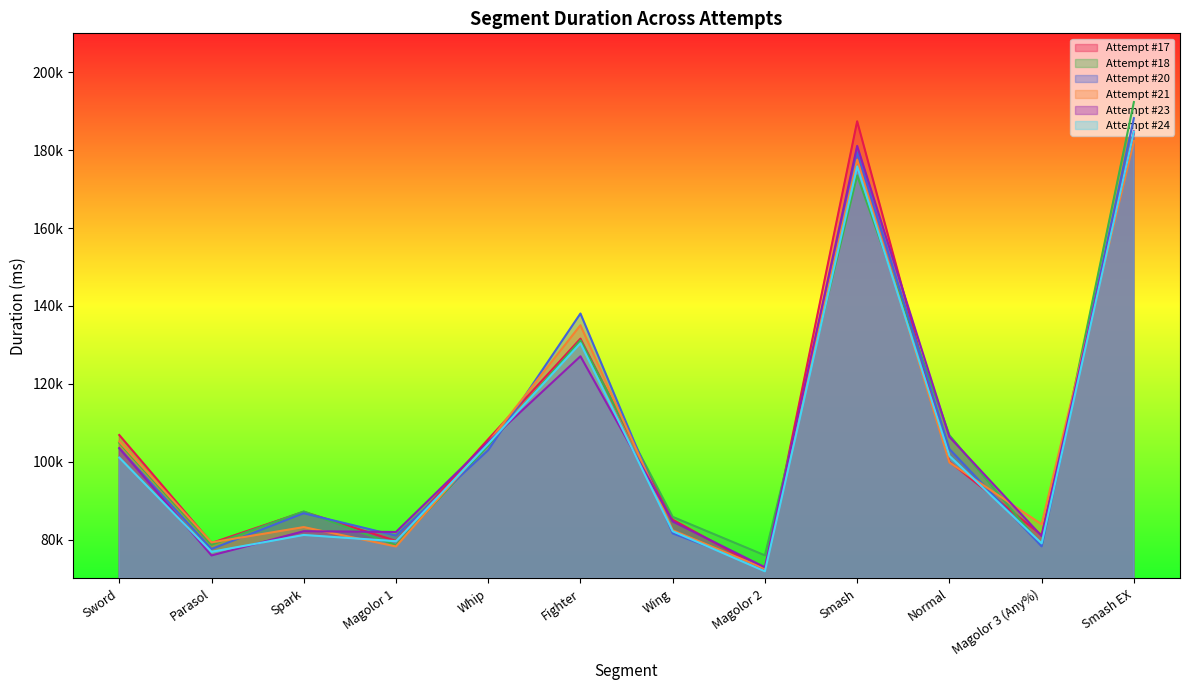

Which series changed the most between Magolor 3 (Any%) and Smash EX?

Attempt #18